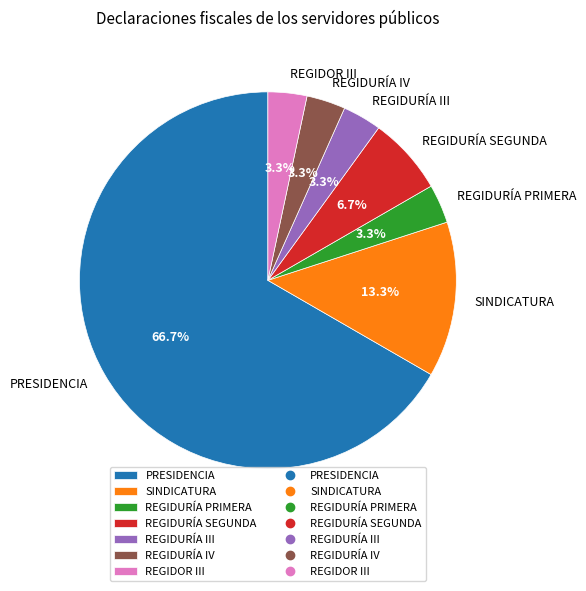

Does any single category account for the majority?

Yes